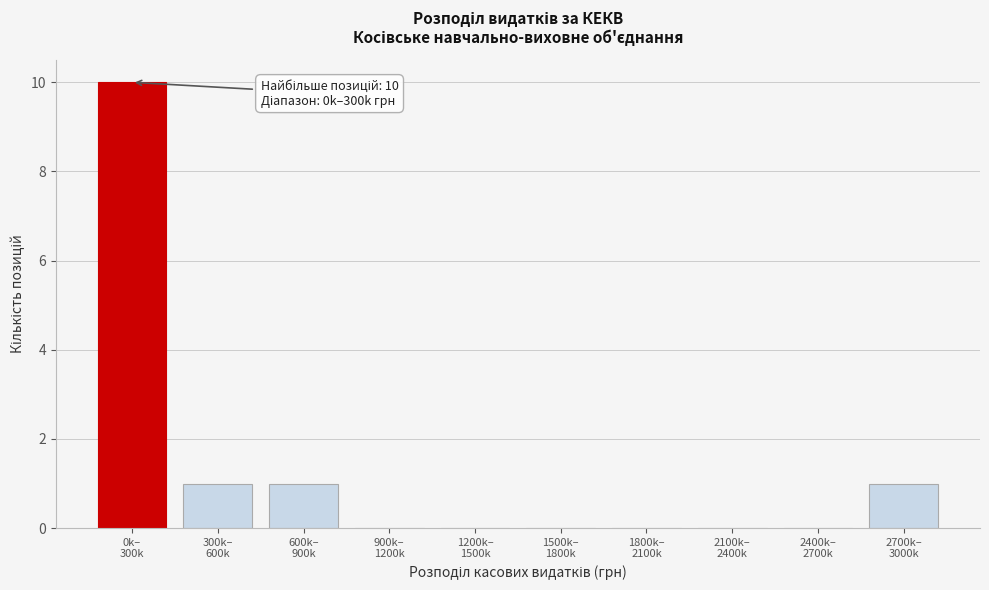

How many data points does each series have?

10